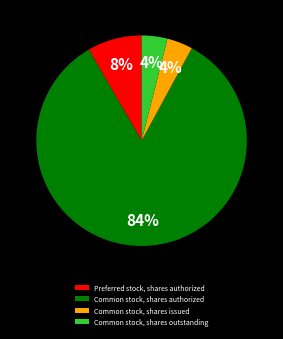

To the nearest percent, what is the combined percentage of Common stock, shares outstanding and Preferred stock, shares authorized?

12%